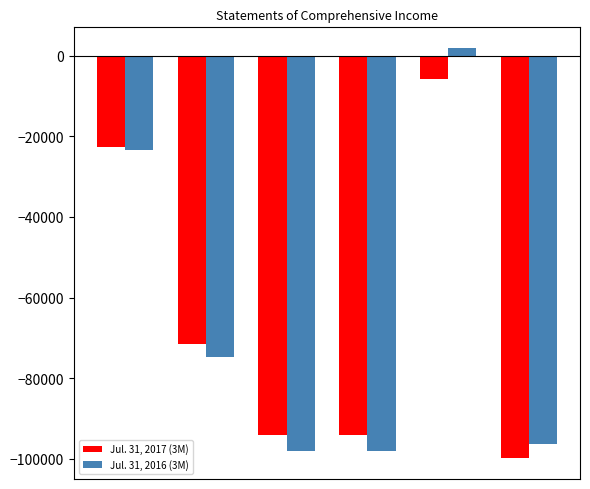

List the series in order of their peak value, lowest first.

Jul. 31, 2017 (3M), Jul. 31, 2016 (3M)